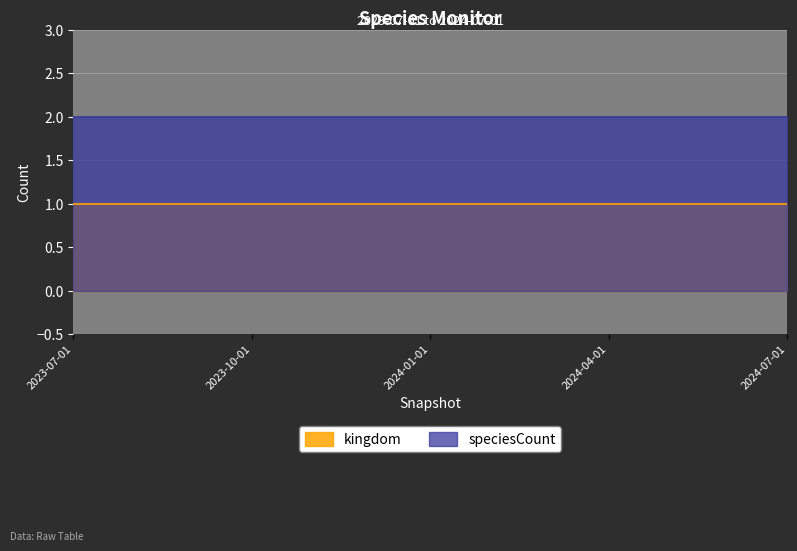

Which category has the highest value in the speciesCount series?

2023-07-01